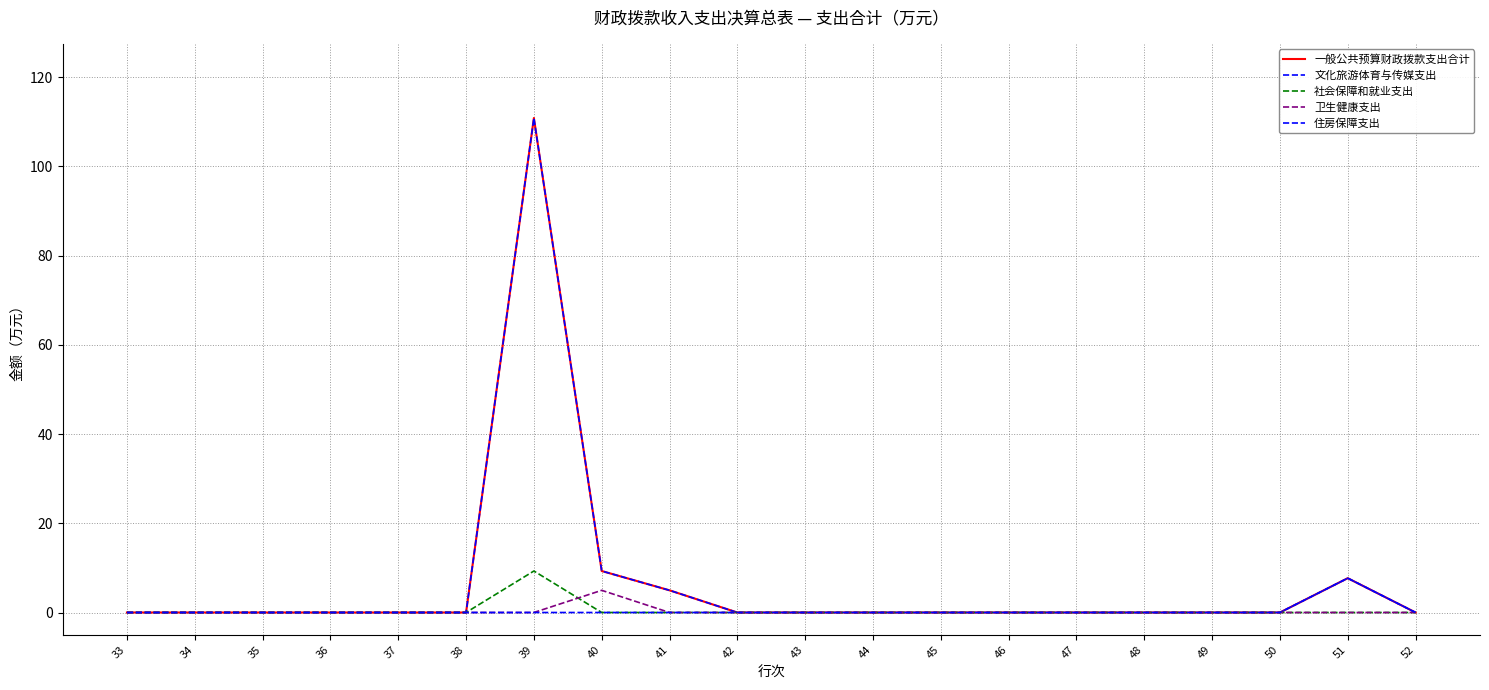

Where is 社会保障和就业支出 nearest to the value 4?

33